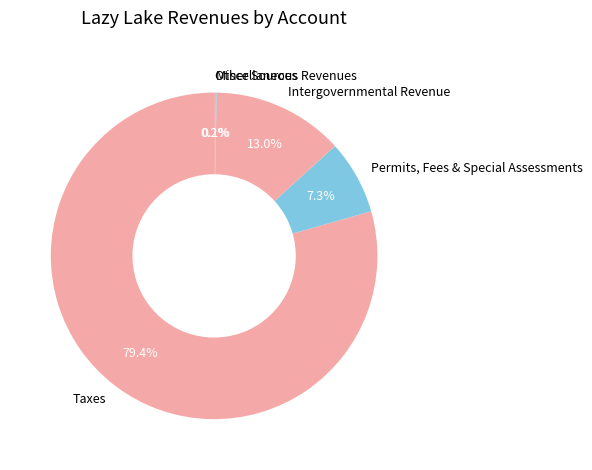

What is the largest slice in the pie chart?

Taxes